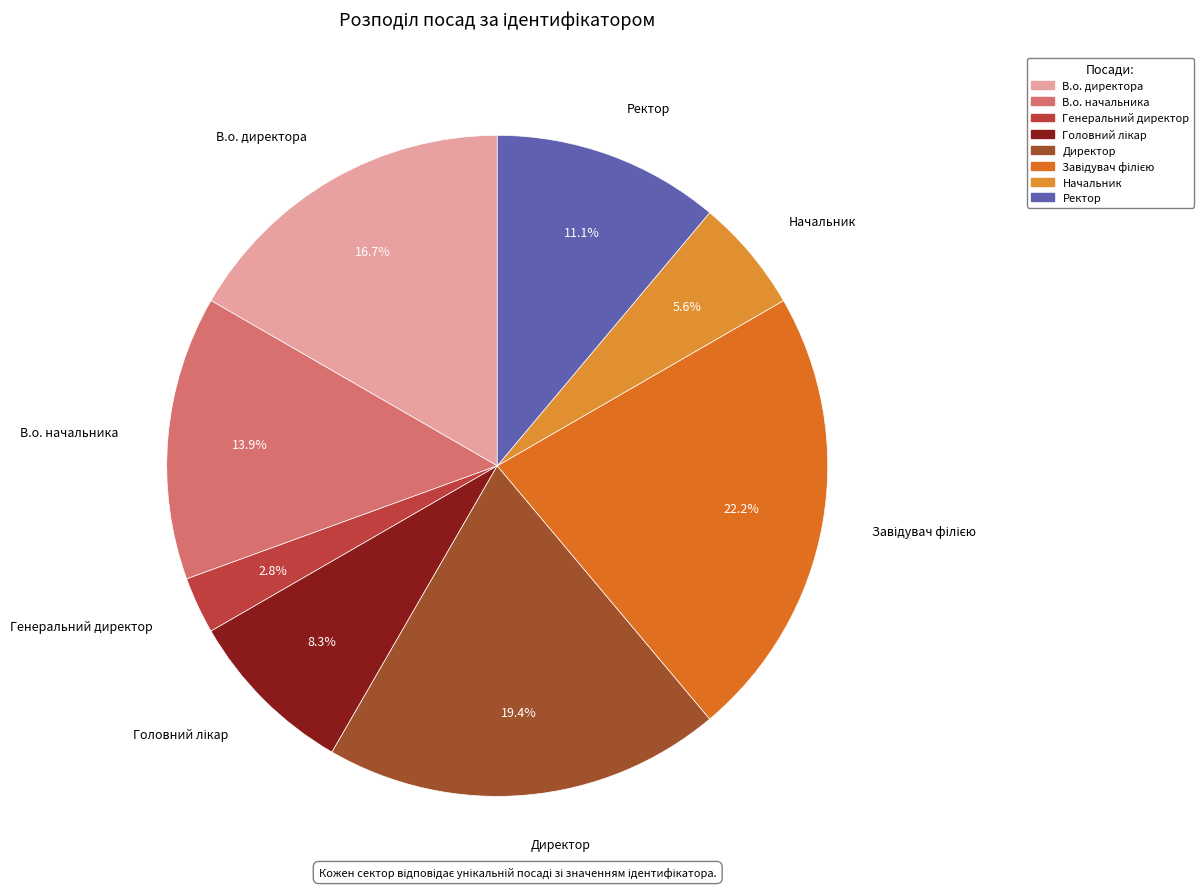

To the nearest percent, what is the difference between the largest and smallest slice percentages?

19%